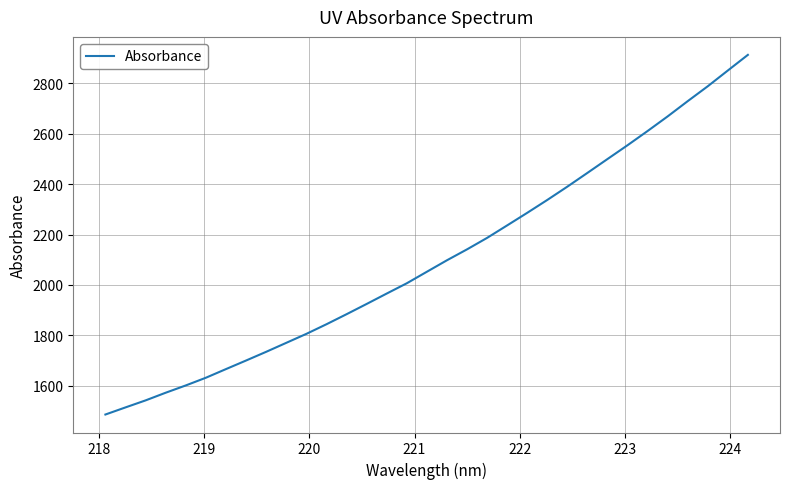

What is the difference between the maximum and minimum values?

1426.2